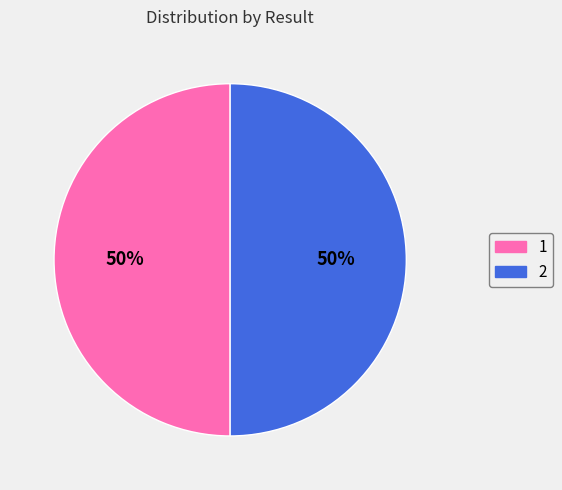

Do 1 and 2 together represent more than half of the pie?

Yes